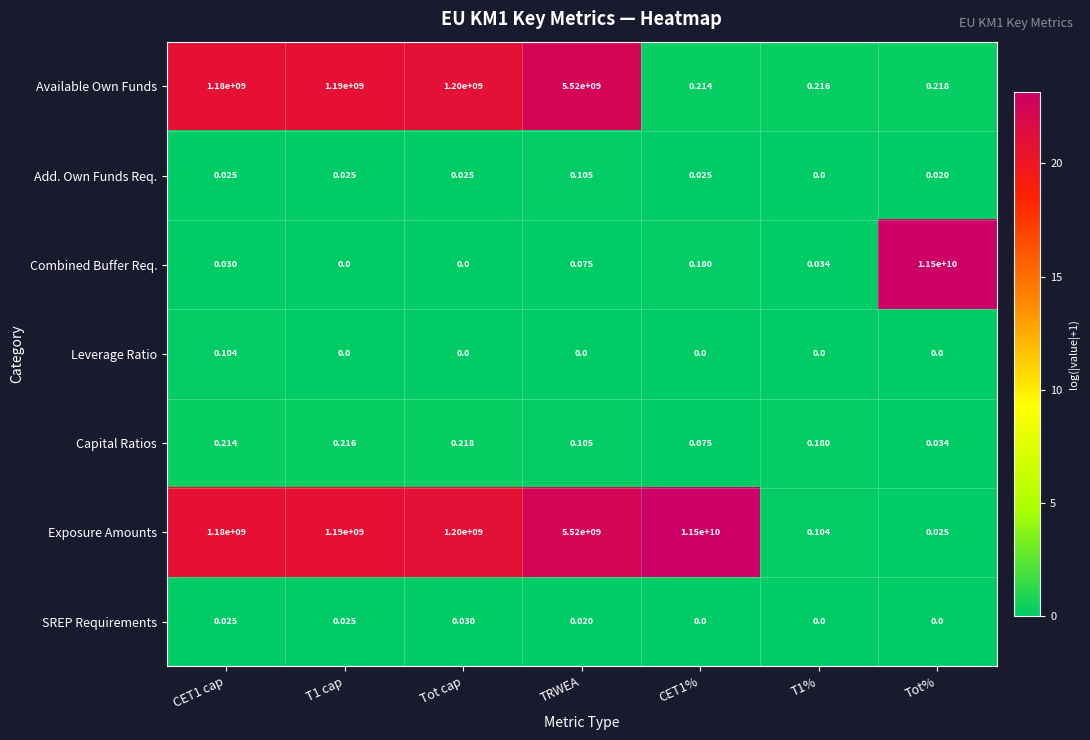

Between TRWEA and CET1%, which series saw the biggest shift?

Exposure Amounts